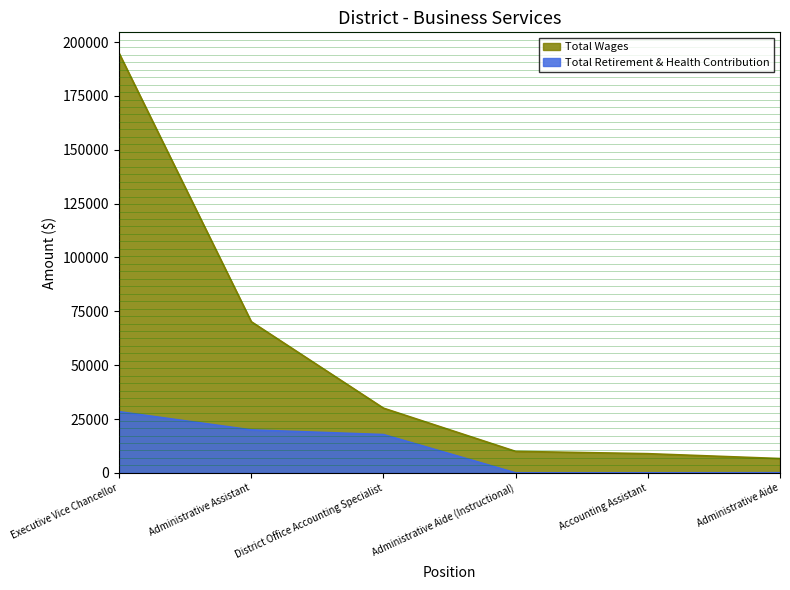

What is the difference between the highest and lowest values at Administrative Assistant?

50249